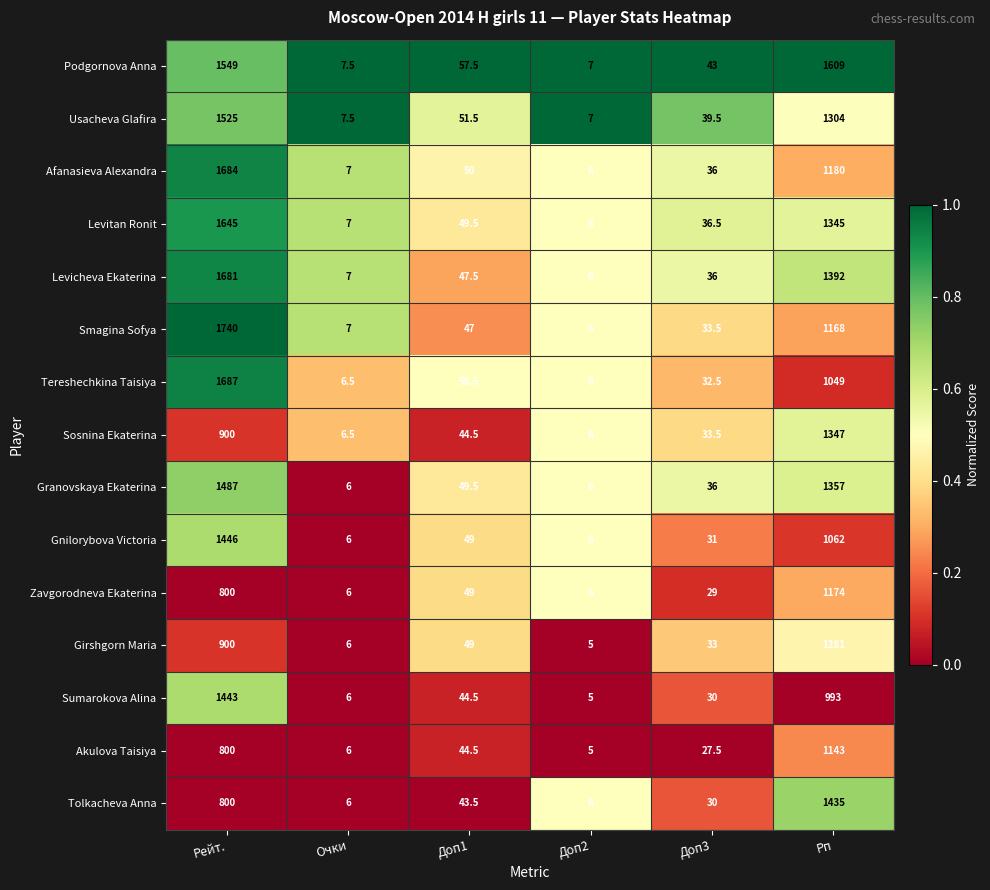

What is the difference between the Tolkacheva Anna values at Доп3 and Доп2?

24.0